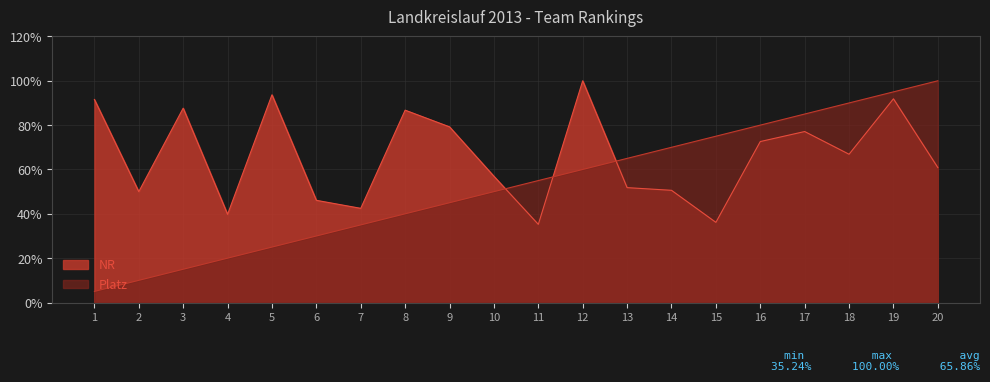

Which series has the largest range (max minus min)?

Platz